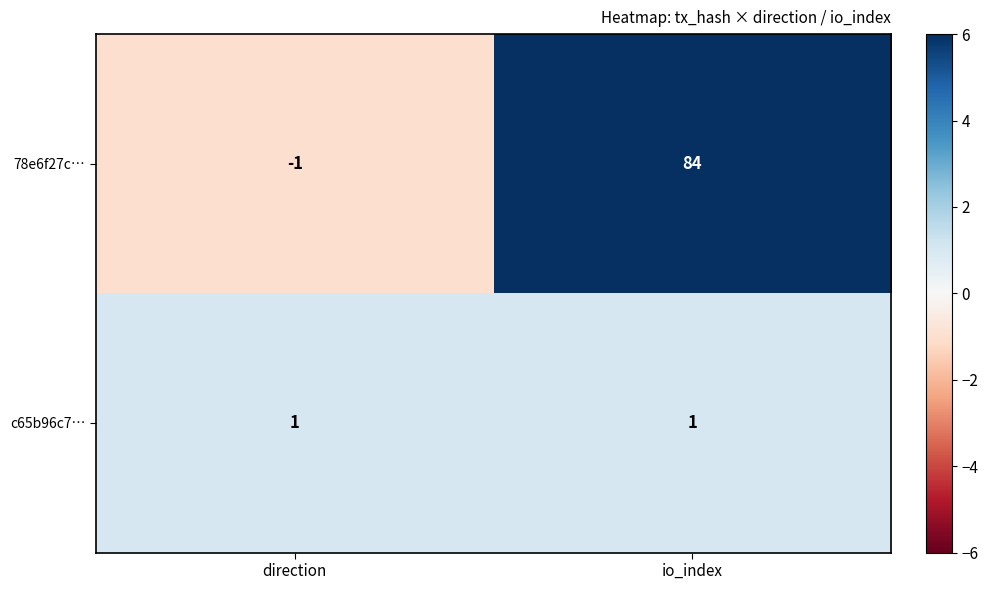

Which series has the widest spread of values?

78e6f27c…